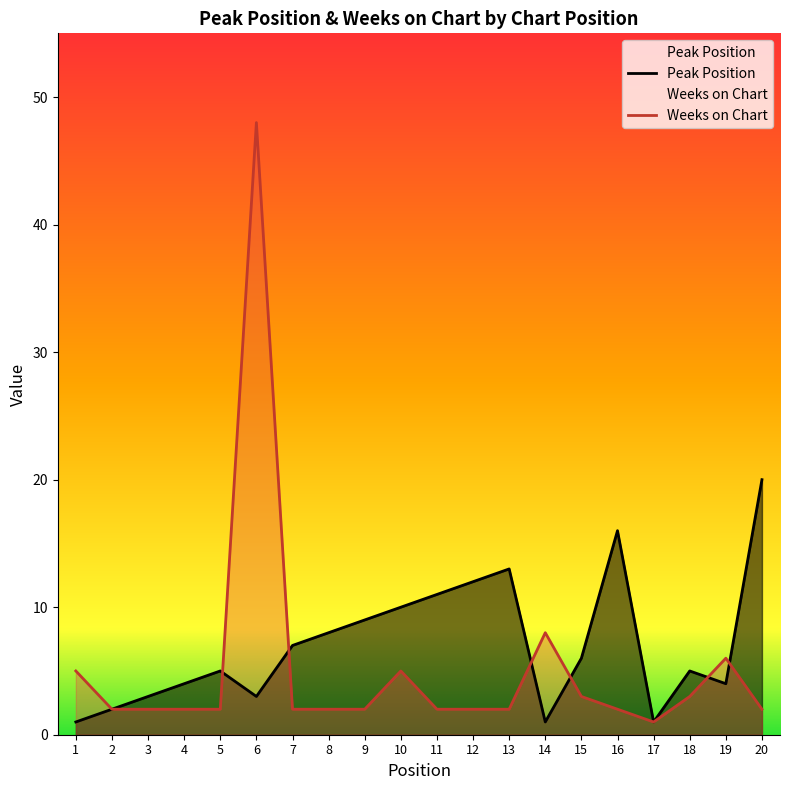

Which series has the widest spread of values?

Weeks on Chart